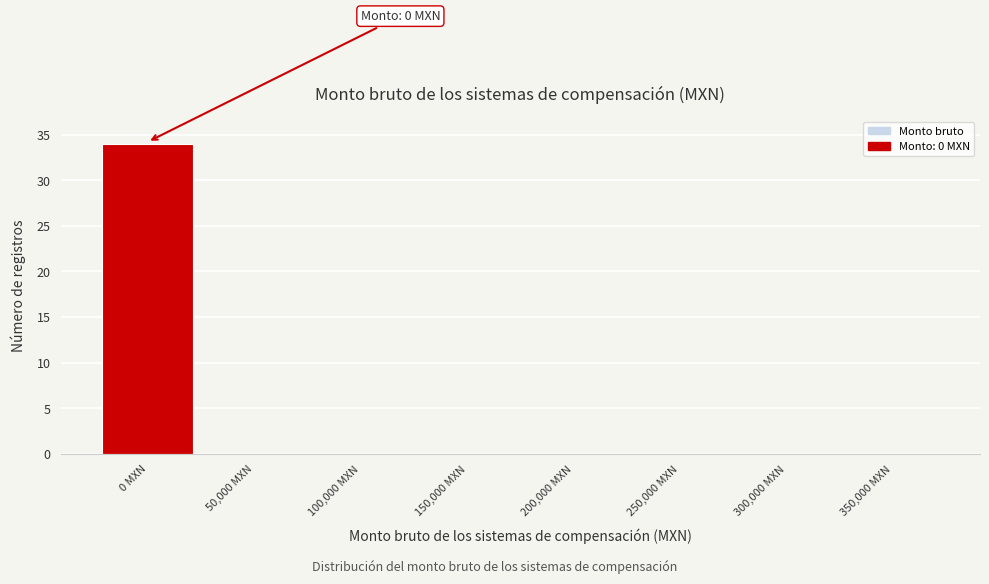

Reading left to right, what are all the values shown in this chart?

0 MXN=34	50,000 MXN=0	100,000 MXN=0	150,000 MXN=0	200,000 MXN=0	250,000 MXN=0	300,000 MXN=0	350,000 MXN=0